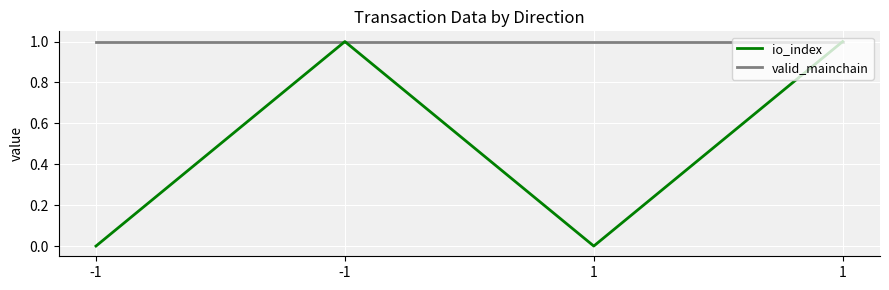

How many values in the io_index series are below 1?

2